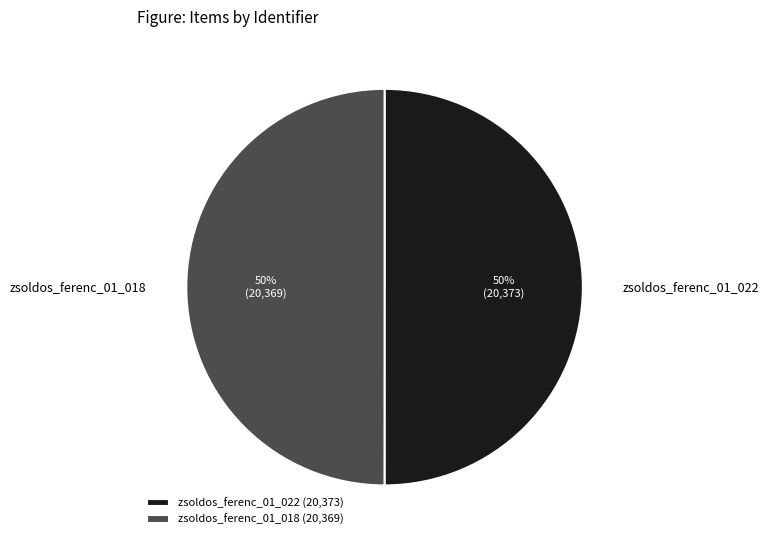

To the nearest percent, what percentage of the pie is zsoldos_ferenc_01_018?

50%